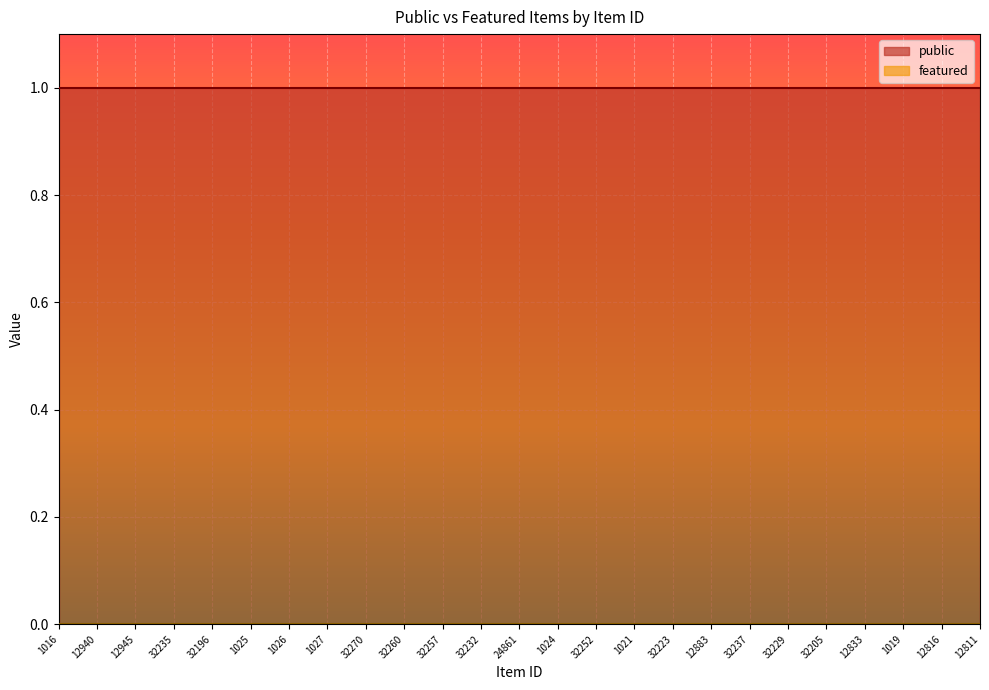

Which series has the largest range (max minus min)?

public